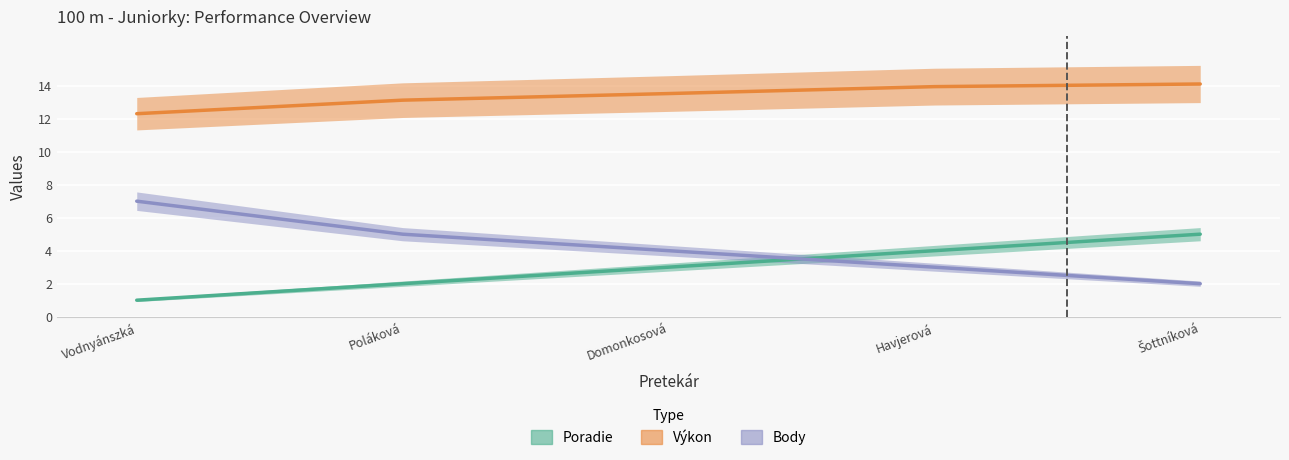

At which category is the sum across all series the highest?

Šottníková